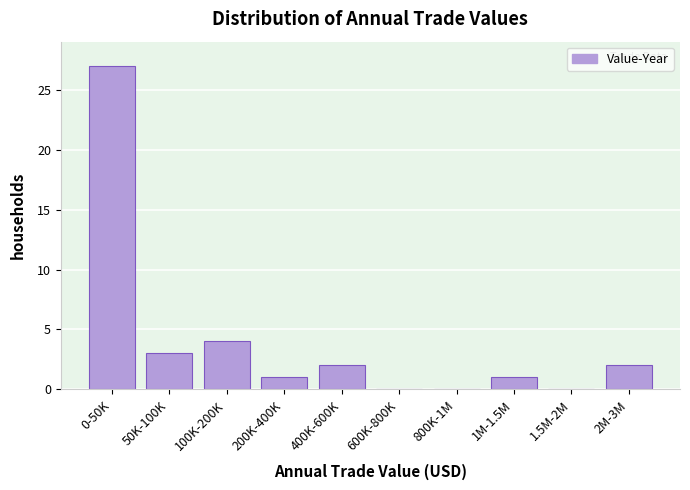

Reading left to right, extract all data points from this chart.

0-50K=27	50K-100K=3	100K-200K=4	200K-400K=1	400K-600K=2	600K-800K=0	800K-1M=0	1M-1.5M=1	1.5M-2M=0	2M-3M=2